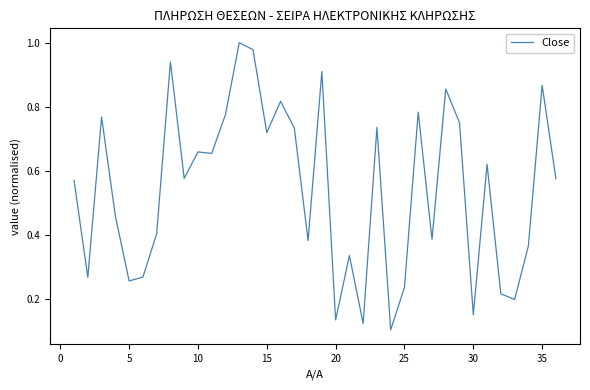

True or false: the data has more than 0 interior local peaks.

True